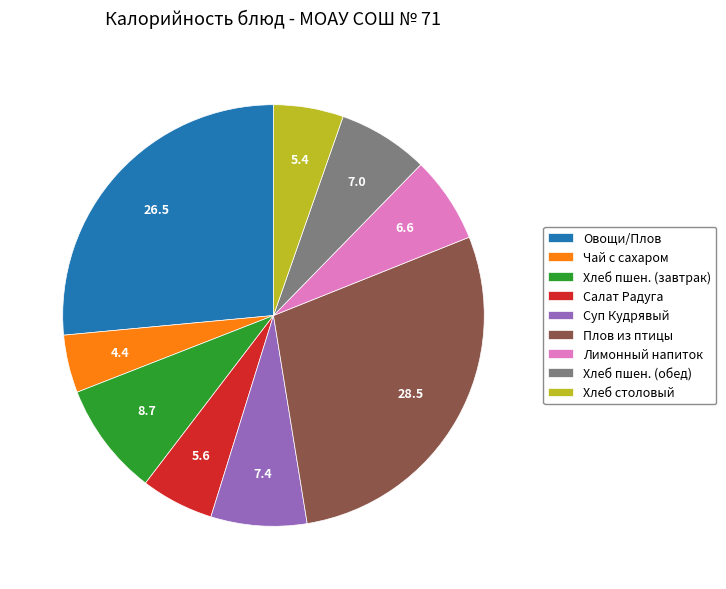

Is there a majority slice in this chart?

No